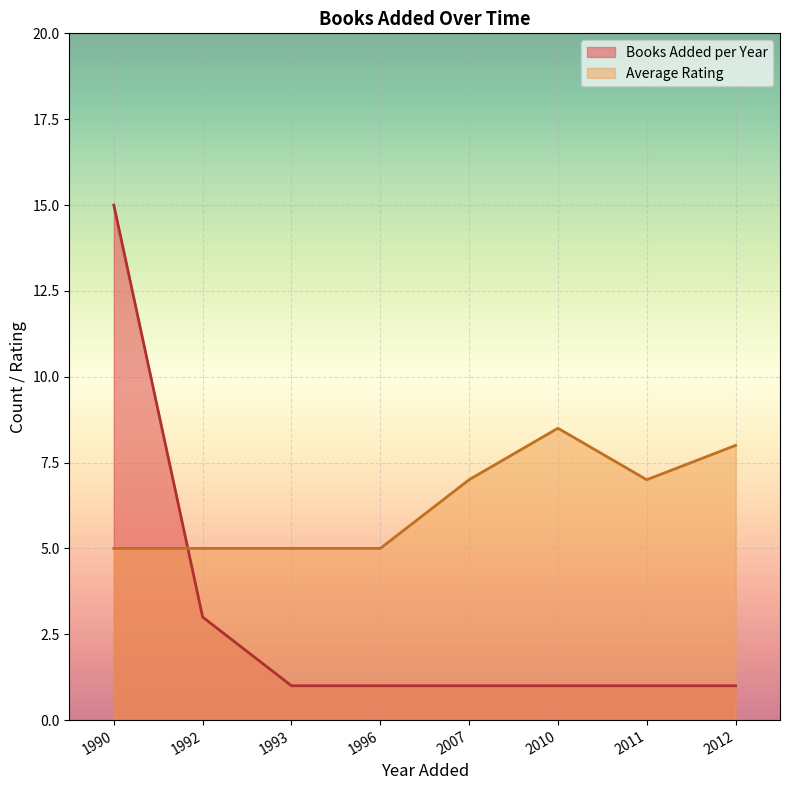

What is the highest value of the Average Rating series?

8.5